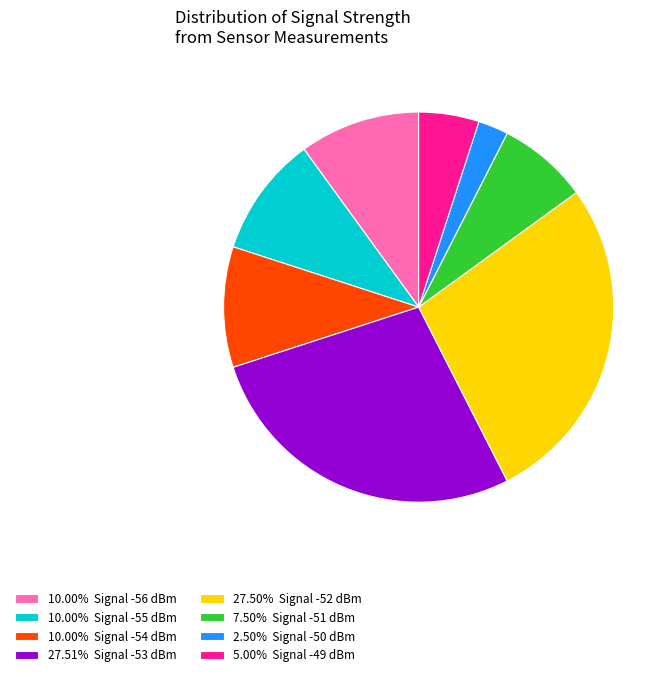

Approximately how many times larger is the value at 7.50% Signal -51 dBm compared to 27.51% Signal -53 dBm?

0.3